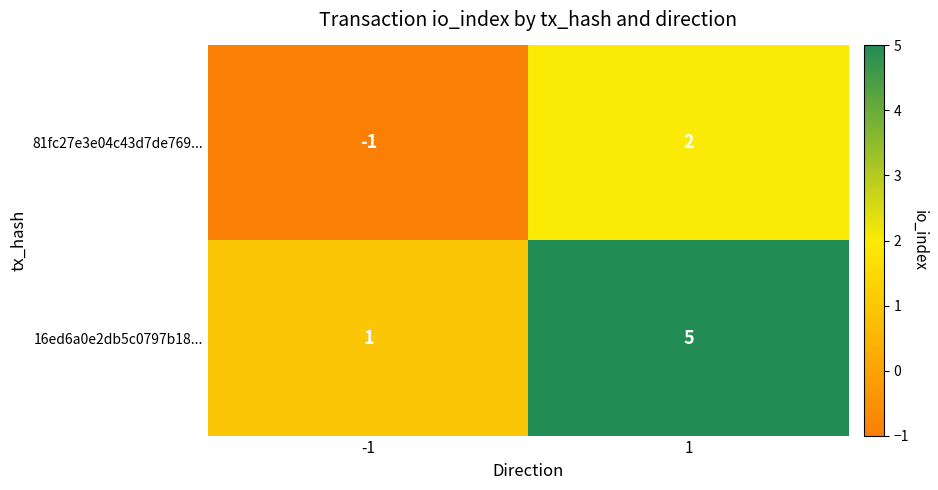

What is the difference between the maximum and minimum values in the 81fc27e3e04c43d7de769... series?

3